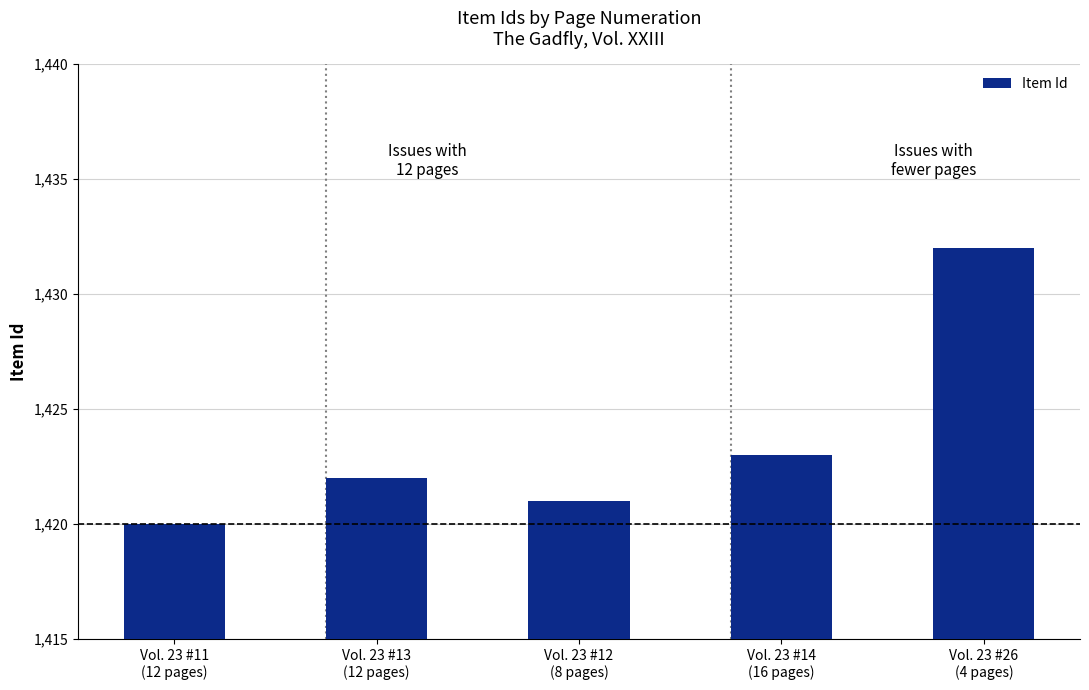

Reading left to right, extract all data points from this chart.

1420	1422	1421	1423	1432